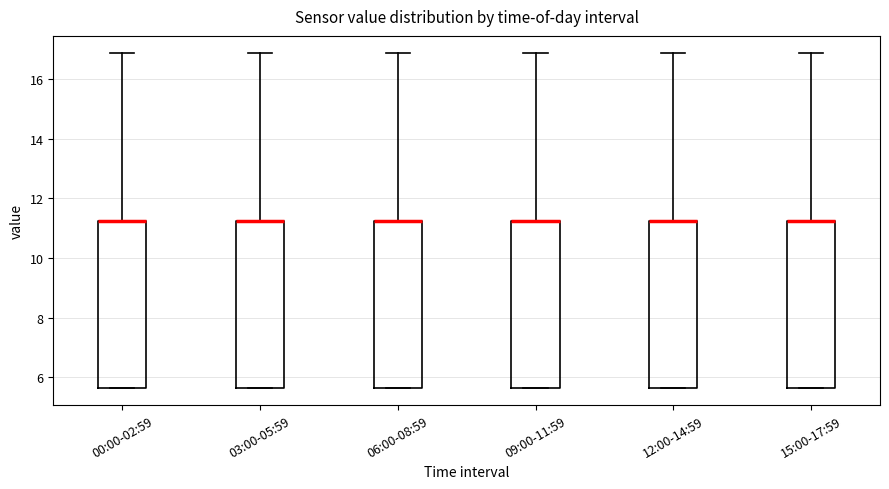

Where is the upper edge of the box for 00:00-02:59 on the y-axis? The values are not printed on the chart, so give them approximately, as read against the axis.

11.2